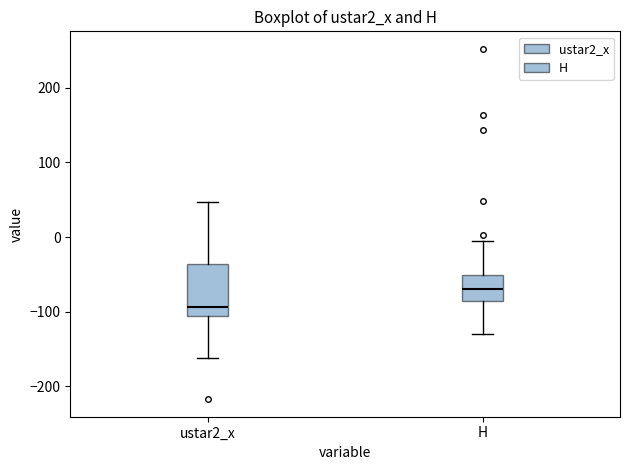

Reading left to right, read every box against the y-axis: the position of its median line, the range the box covers, and the ends of its whiskers. The values are not printed on the chart, so give them approximately, as read against the axis.

ustar2_x: median -90, box -110 to -40, whiskers -160 to 50
H: median -70, box -90 to -50, whiskers -130 to -10